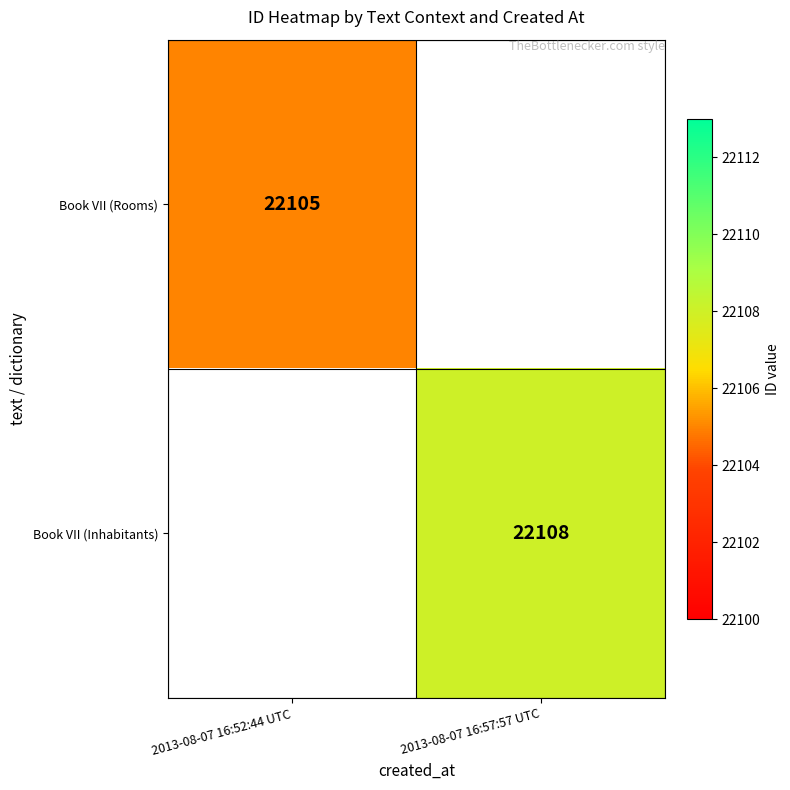

The value of Book VII (Inhabitants) at 2013-08-07 16:57:57 UTC is 22108. True or false?

True